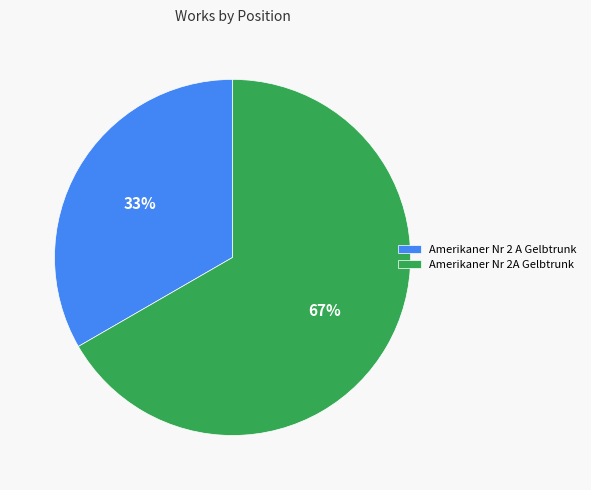

The Amerikaner Nr 2A Gelbtrunk slice represents 53% of the pie. True or false?

False